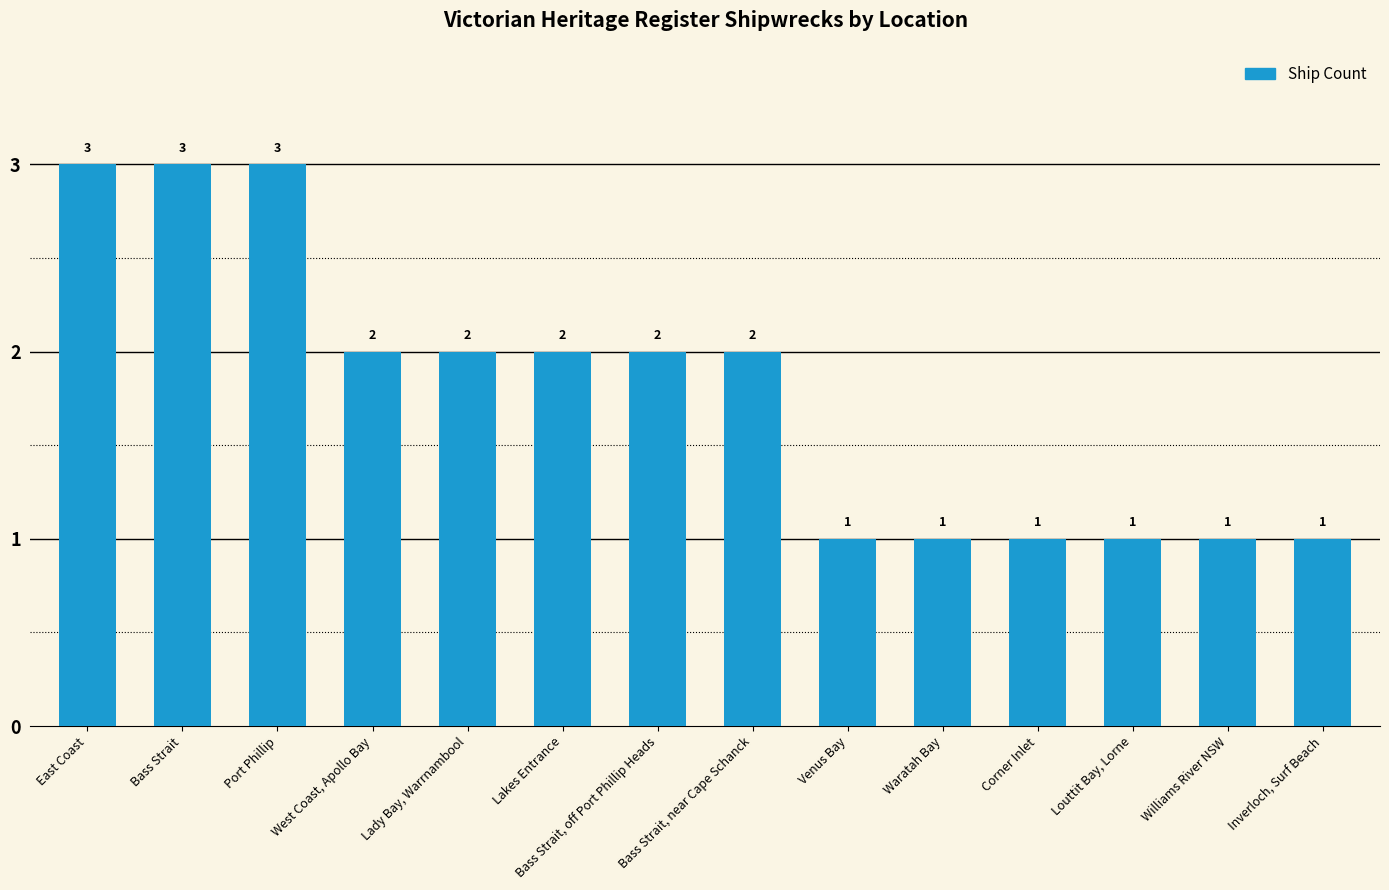

Are the bars grouped side by side (vs. stacked)?

No